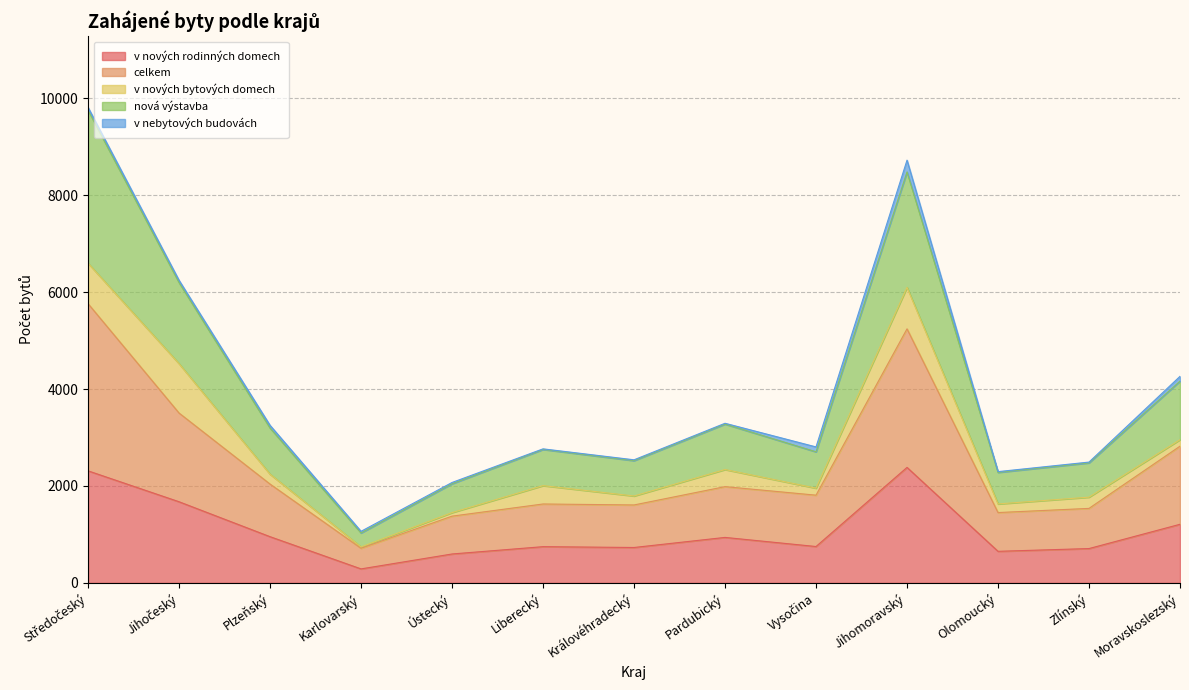

True or false: v nových rodinných domech has a value of 596 at Ústecký.

True